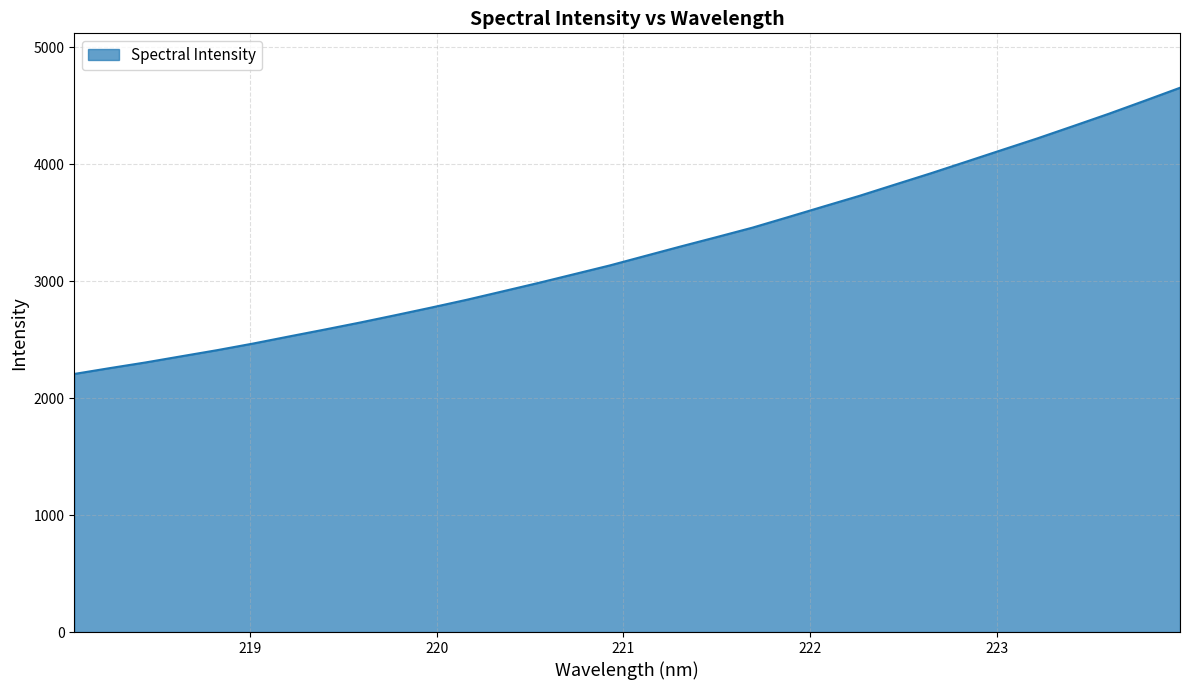

Reading left to right, what are all the values shown in this chart?

2206.4	2256.5	2304.9	2357.5	2409.7	2465.9	2526.0	2585.2	2645.7	2709.2	2774.0	2841.0	2912.4	2984.3	3059.1	3133.8	3215.5	3296.9	3376.3	3456.9	3547.0	3638.1	3728.6	3825.2	3921.2	4020.8	4121.0	4220.6	4325.1	4430.5	4541.1	4653.0